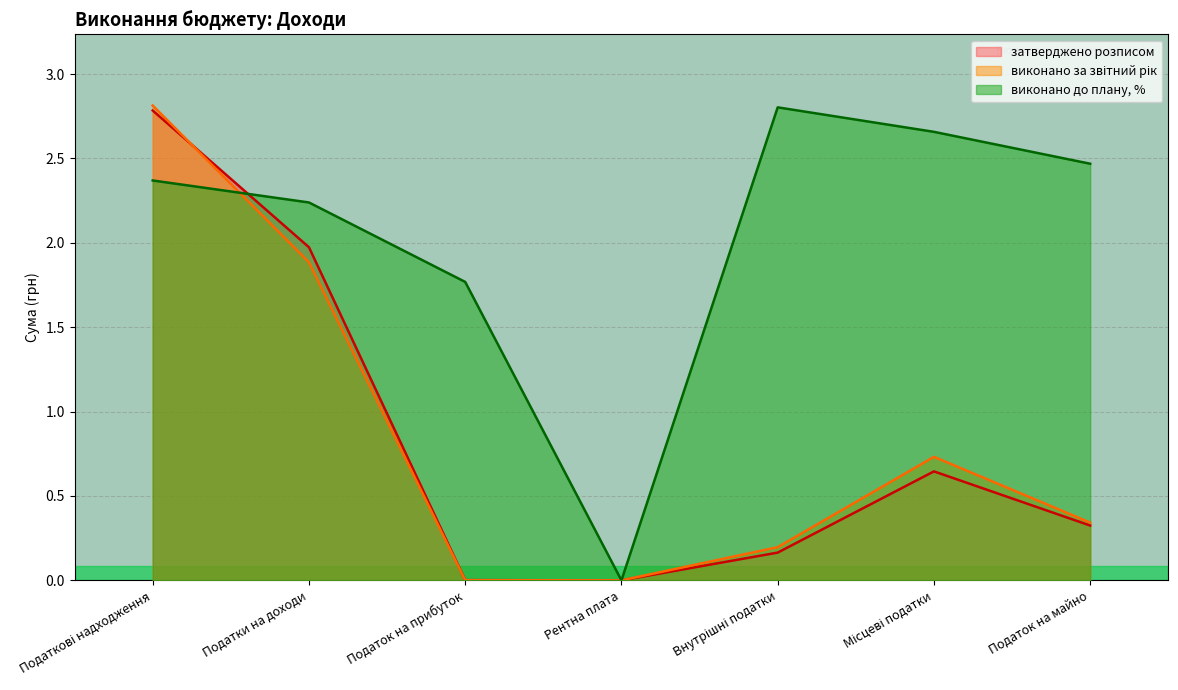

Reading right to left, list all the values displayed in this chart.

виконано за звітний період (рік): Податок на майно=0.3	Місцеві податки=0.7	Внутрішні податки=0.2	Рентна плата=0.0	Податок на прибуток=0.0	Податки на доходи=1.9	Податкові надходження=2.8
затверджено міською радою/розписом: Податок на майно=0.3	Місцеві податки=0.6	Внутрішні податки=0.2	Рентна плата=0.0	Податок на прибуток=0.0	Податки на доходи=2.0	Податкові надходження=2.8
виконано до плану, %: Податок на майно=2.5	Місцеві податки=2.7	Внутрішні податки=2.8	Рентна плата=0.0	Податок на прибуток=1.8	Податки на доходи=2.2	Податкові надходження=2.4